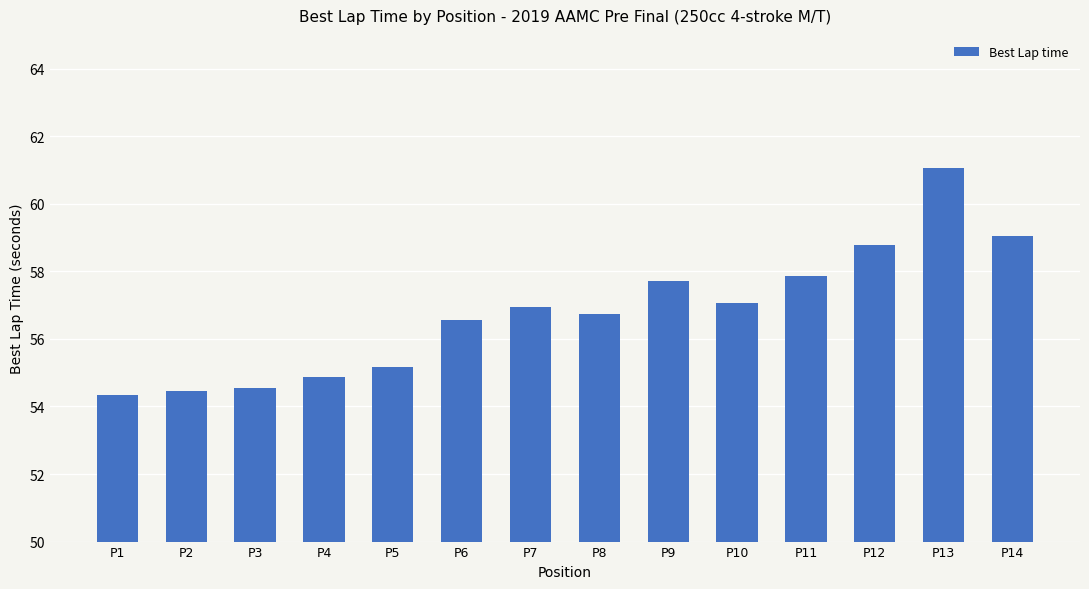

What is the greatest value displayed?

61.1